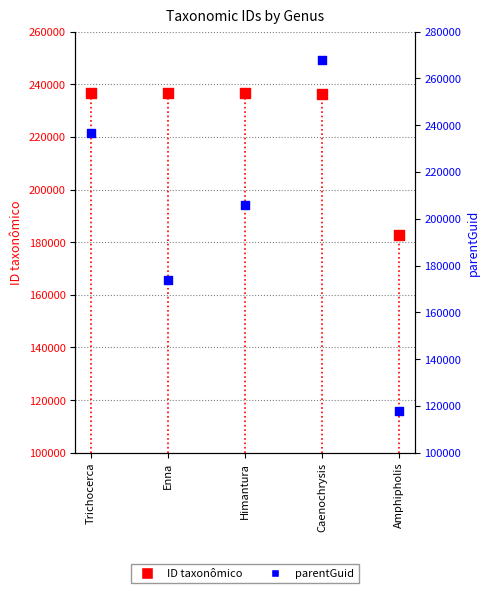

Which series has the widest spread of Y values?

parentGuid